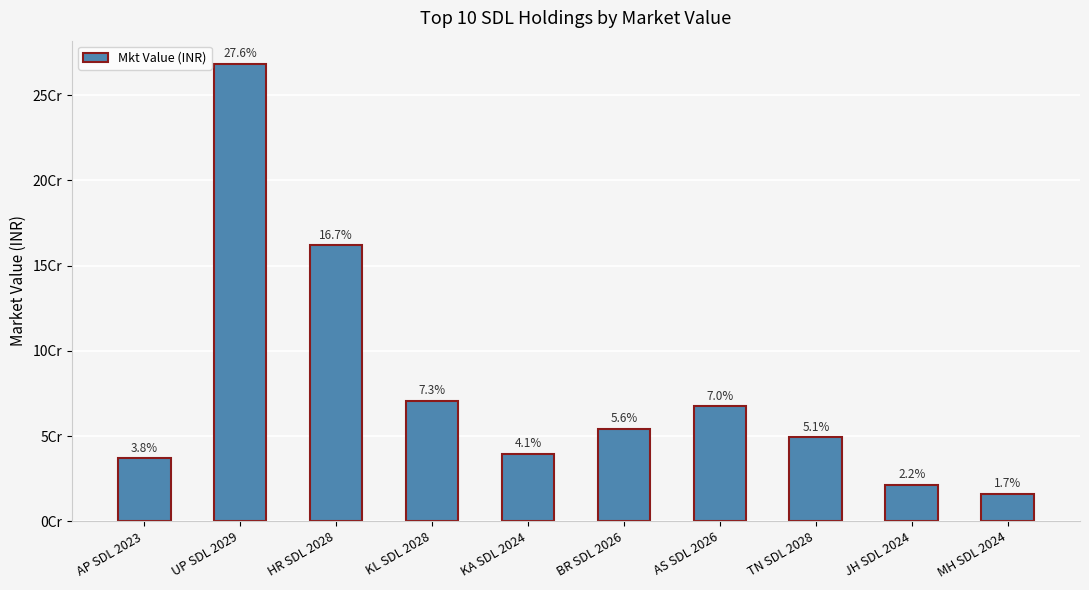

Are the bars horizontal?

No